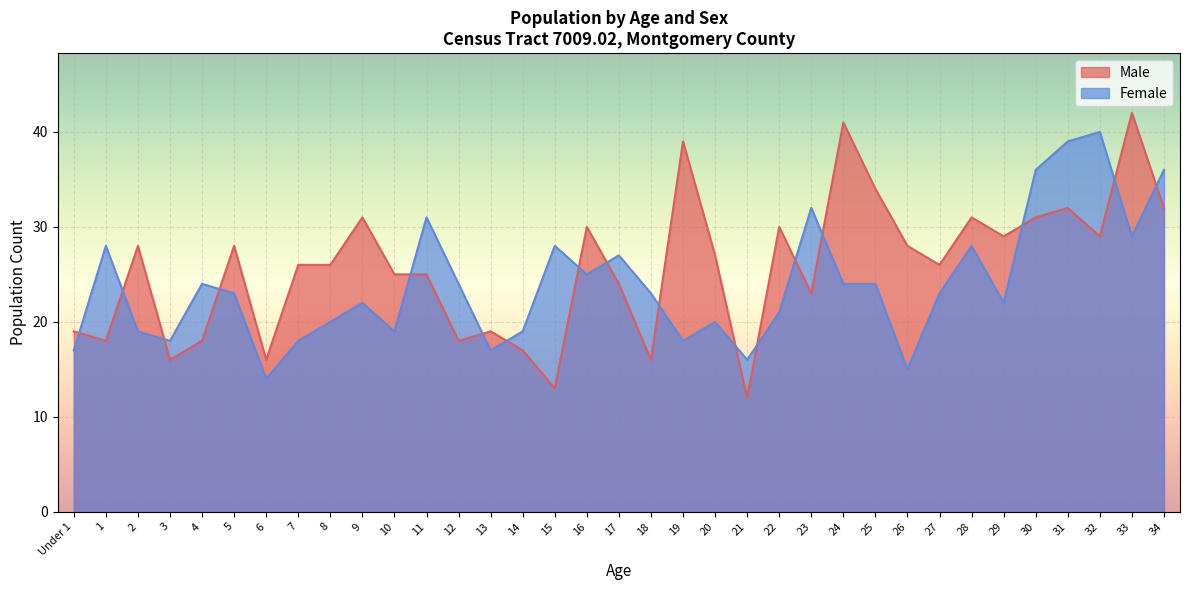

Which series has the largest total across all categories?

Male